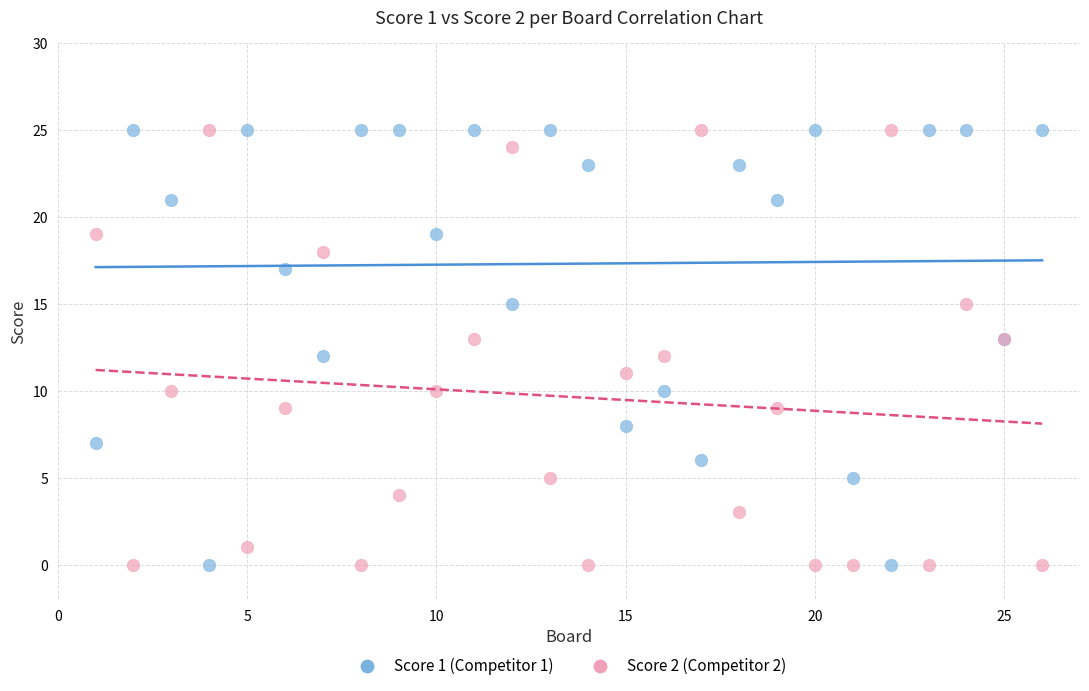

What is the X range (max minus min) for the scatter plot?

25